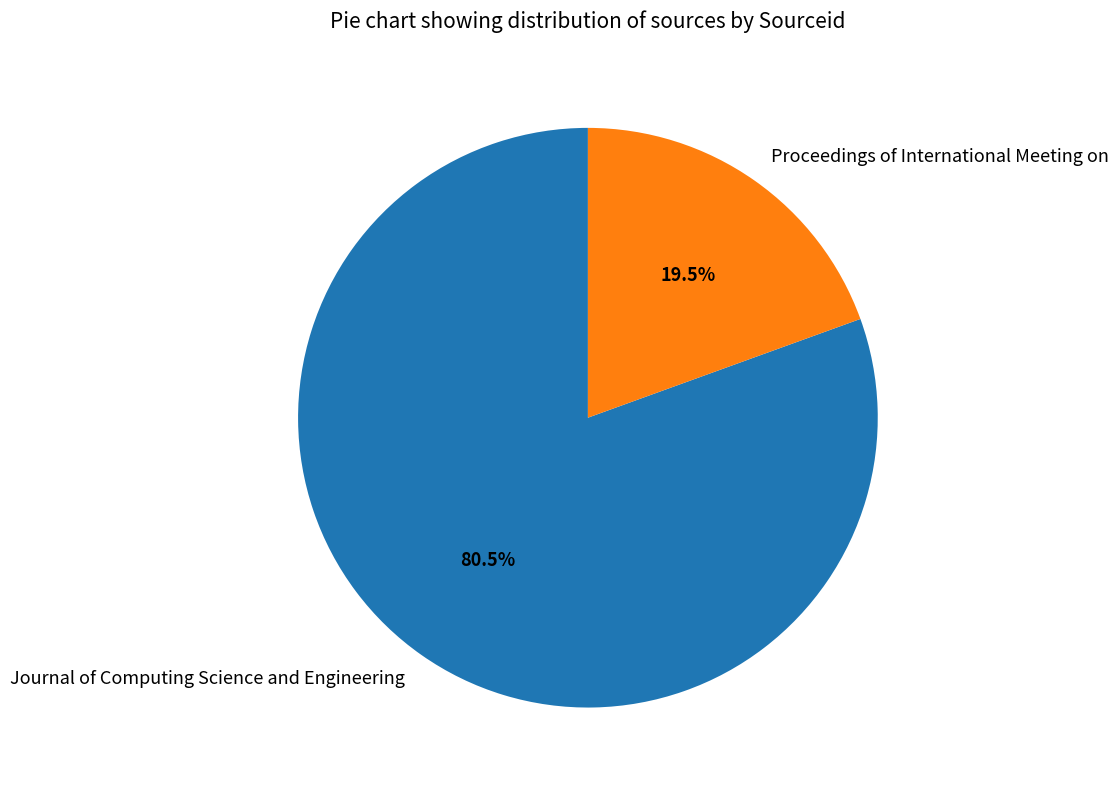

To the nearest percent, what is the difference between the largest and smallest slice percentages?

61%